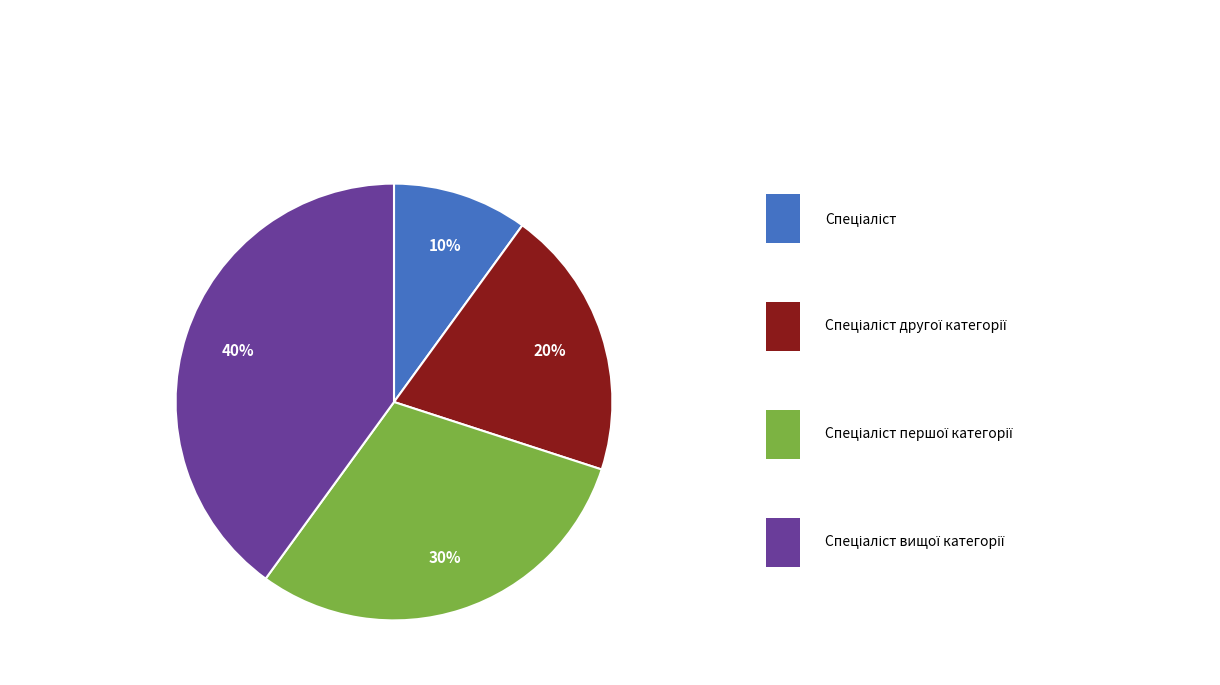

Is there a majority slice in this chart?

No